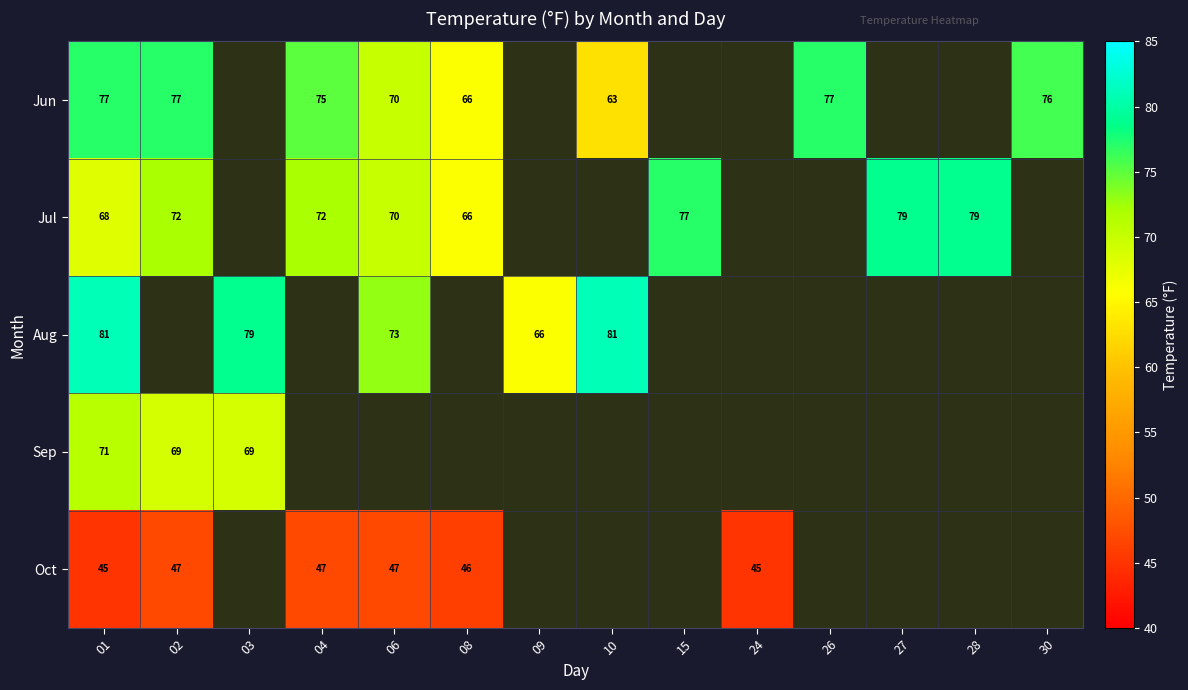

At how many categories does at least one series exceed 70?

11